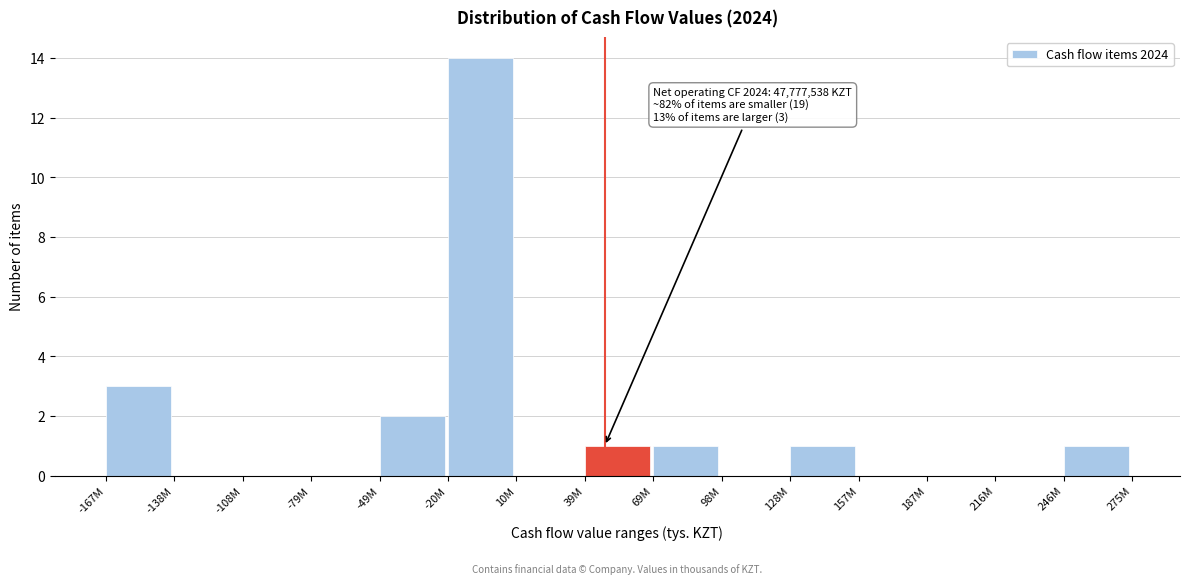

Reading right to left, what are all the values shown in this chart?

246M=1	216M=0	187M=0	157M=0	128M=1	98M=0	69M=1	39M=1	10M=0	-20M=14	-49M=2	-79M=0	-108M=0	-138M=0	-167M=3